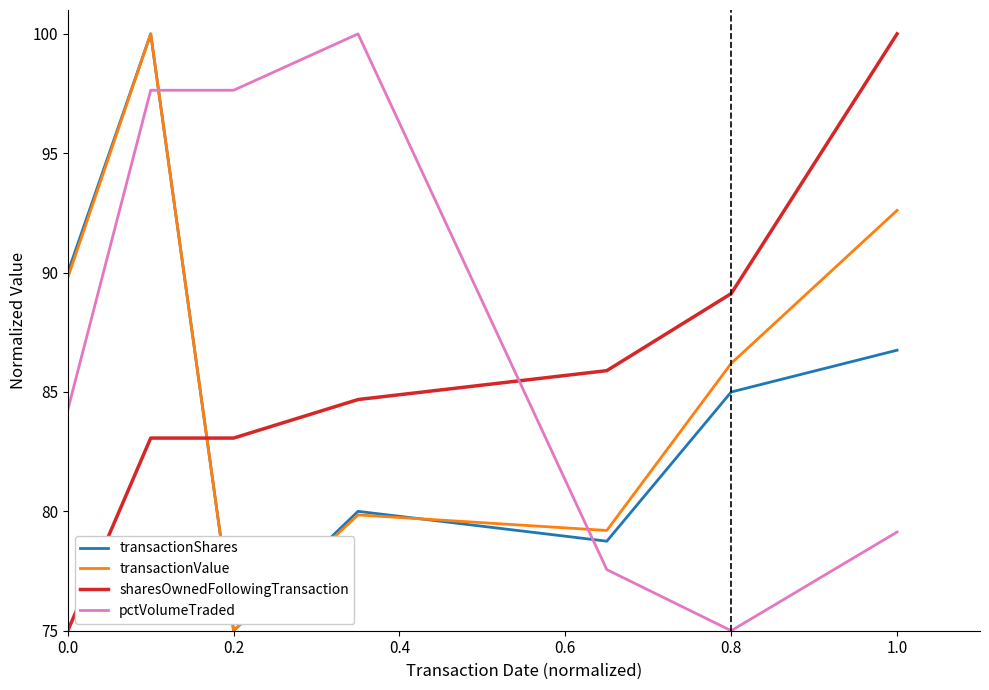

What is the greatest value displayed?

100.0